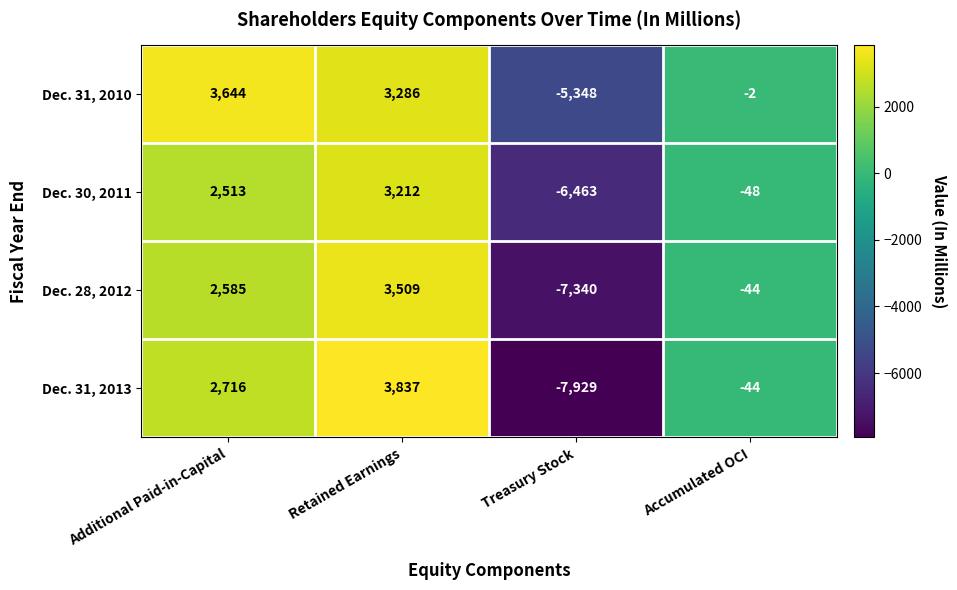

Which category has the lowest value in the Dec. 28, 2012 series?

Treasury Stock